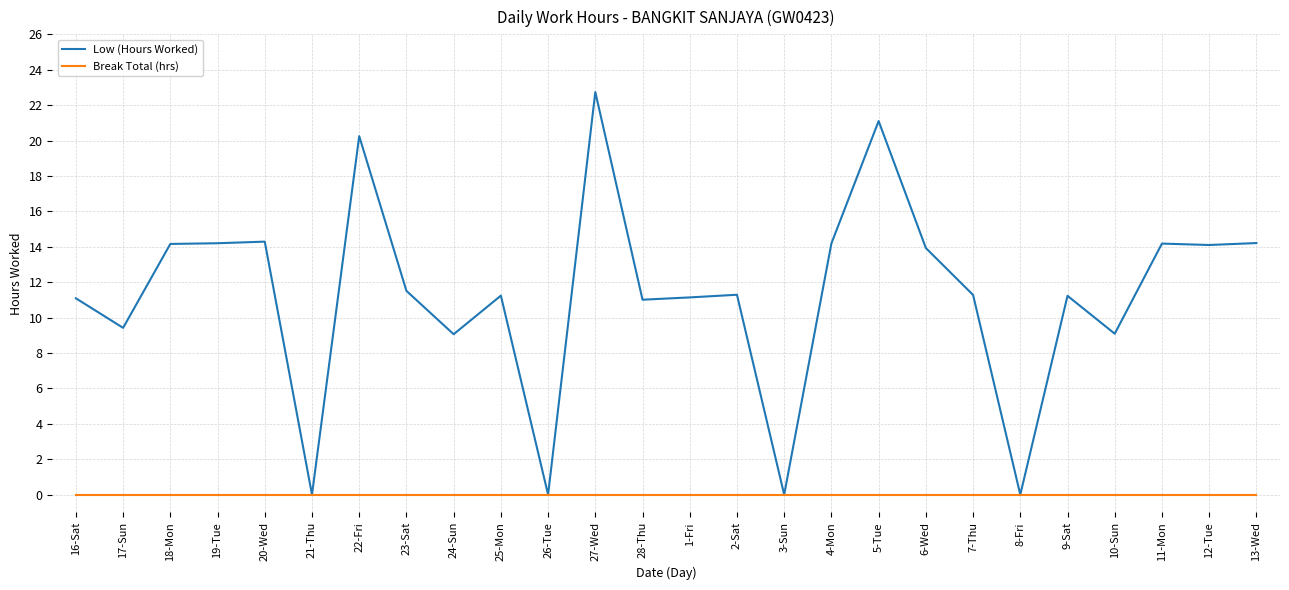

The Low (Hours Worked) series shows 6.9 at 25-Mon. True or false?

False